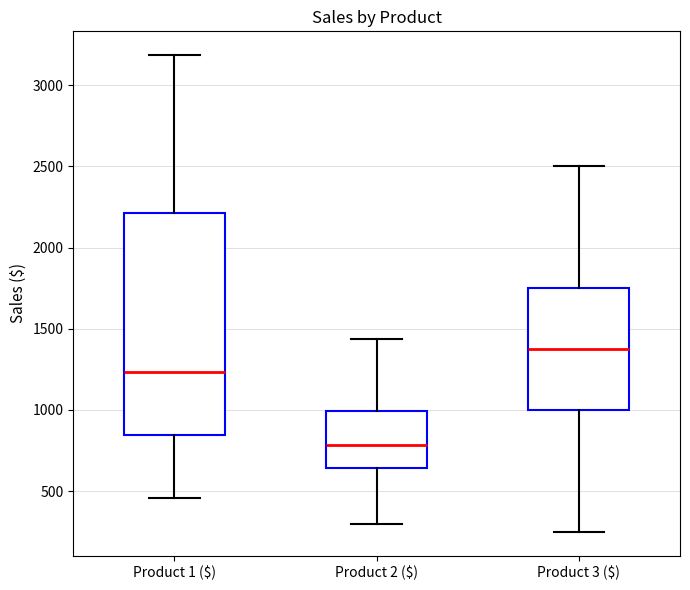

Which box is the tallest, from its lower edge to its upper edge?

Product 1 ($)